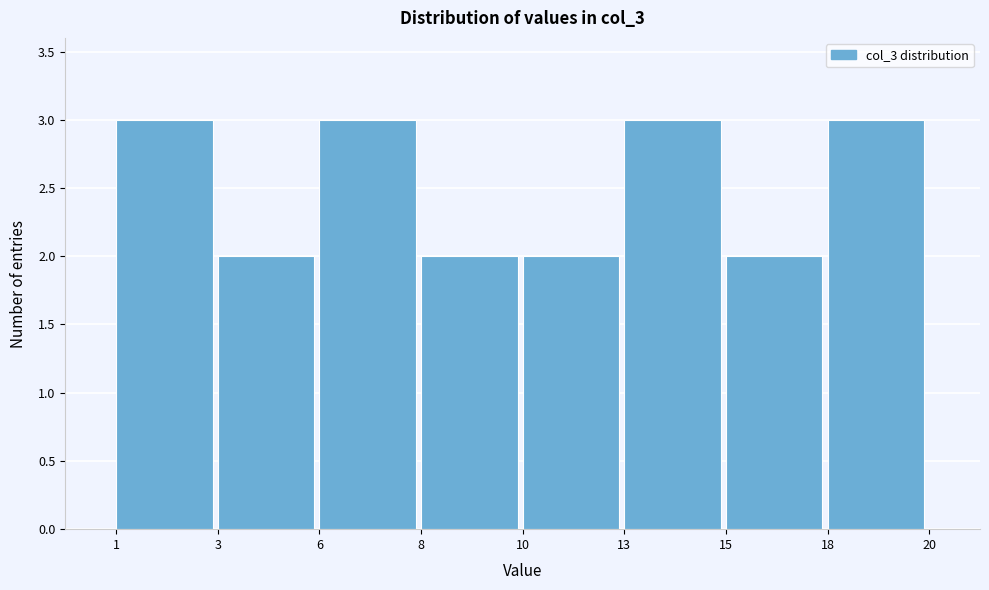

Reading right to left, what are all the values shown in this chart?

18=3	15=2	13=3	10=2	8=2	6=3	3=2	1=3